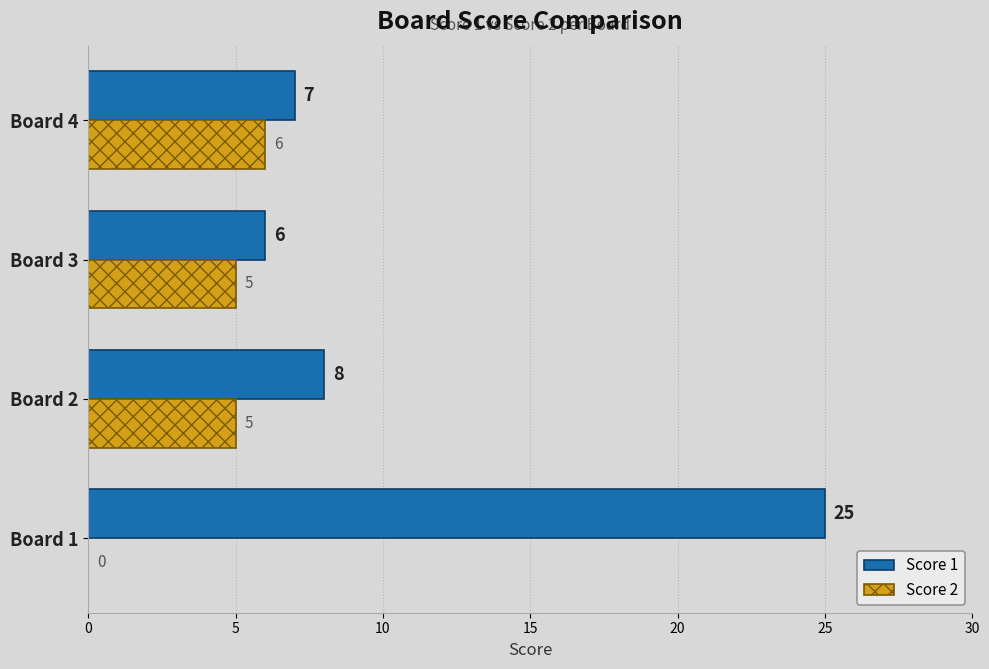

What is the sum of the Score 2 values at Board 1 and Board 4?

6